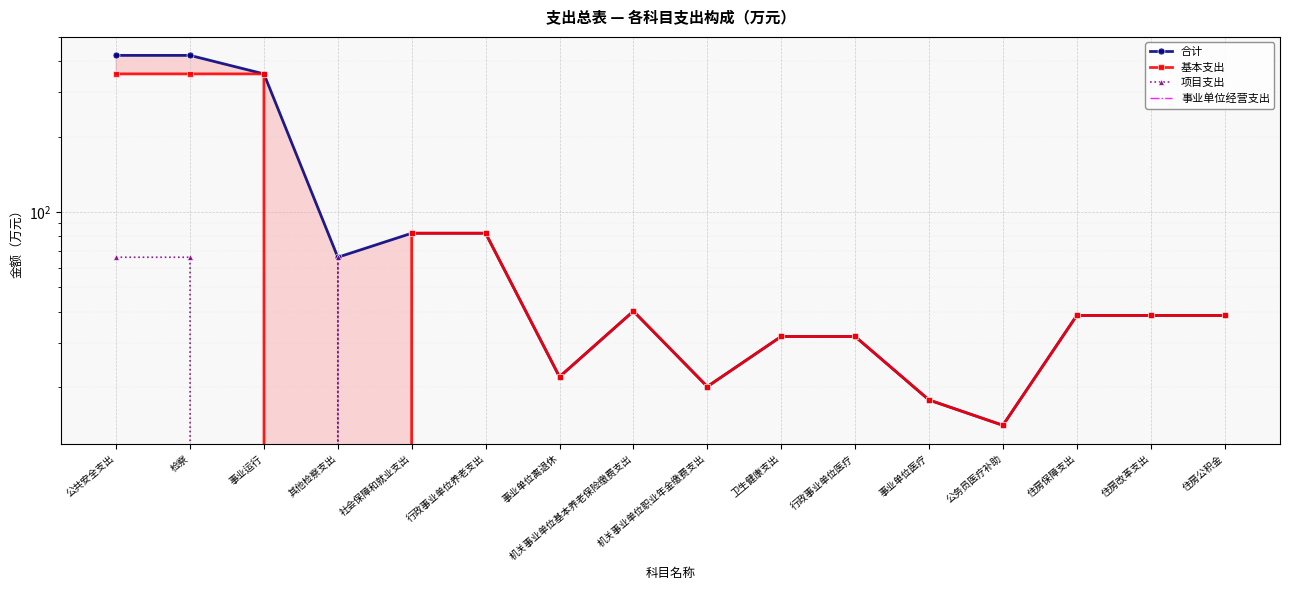

True or false: 基本支出 and 事业单位经营支出 cross at least once.

False